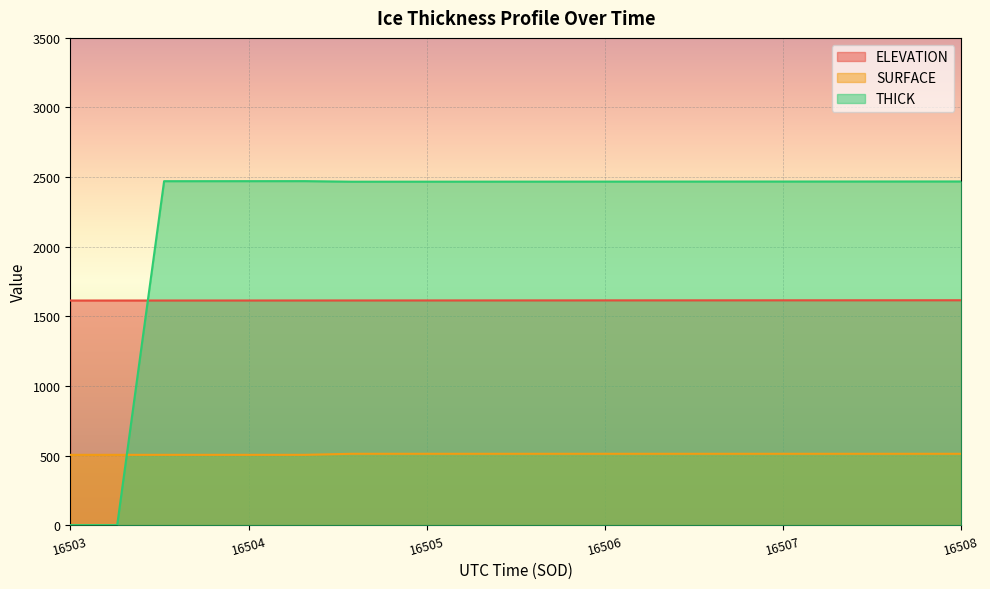

The value of THICK at 16505.1901 is 2467.2. True or false?

True